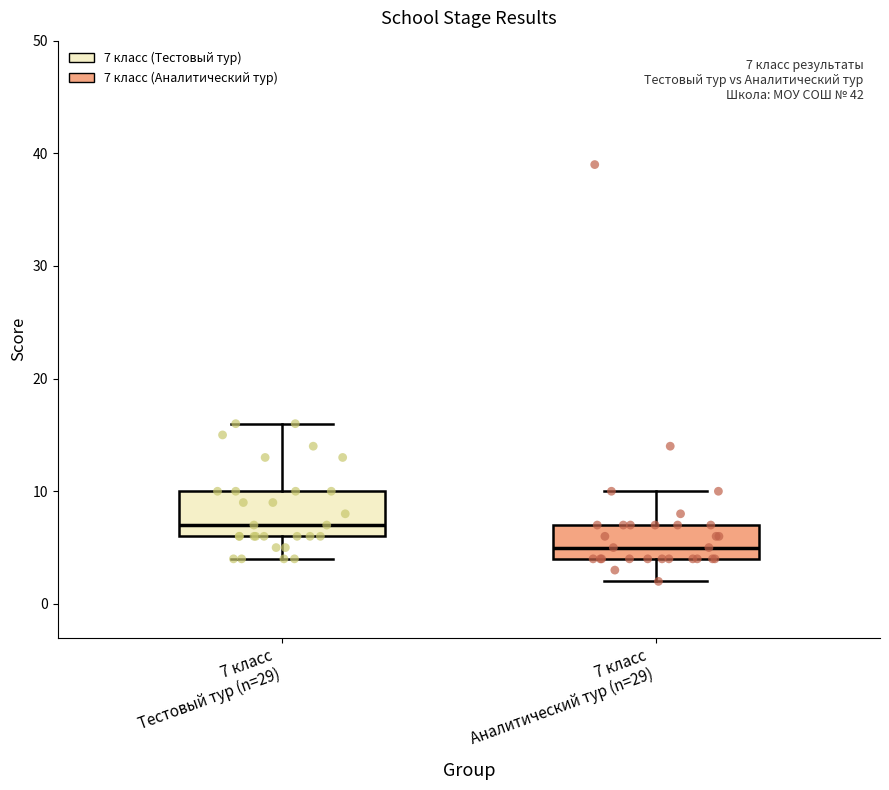

Which box is the tallest, from its lower edge to its upper edge?

7 класс Тестовый тур (n=29)